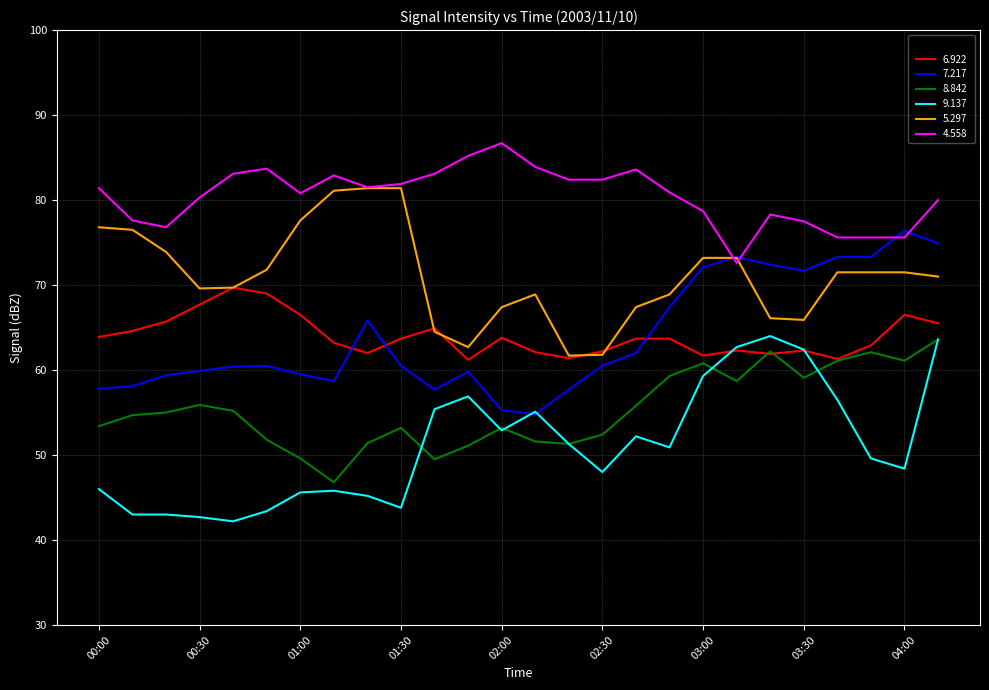

Which series has the largest total across all categories?

4.558